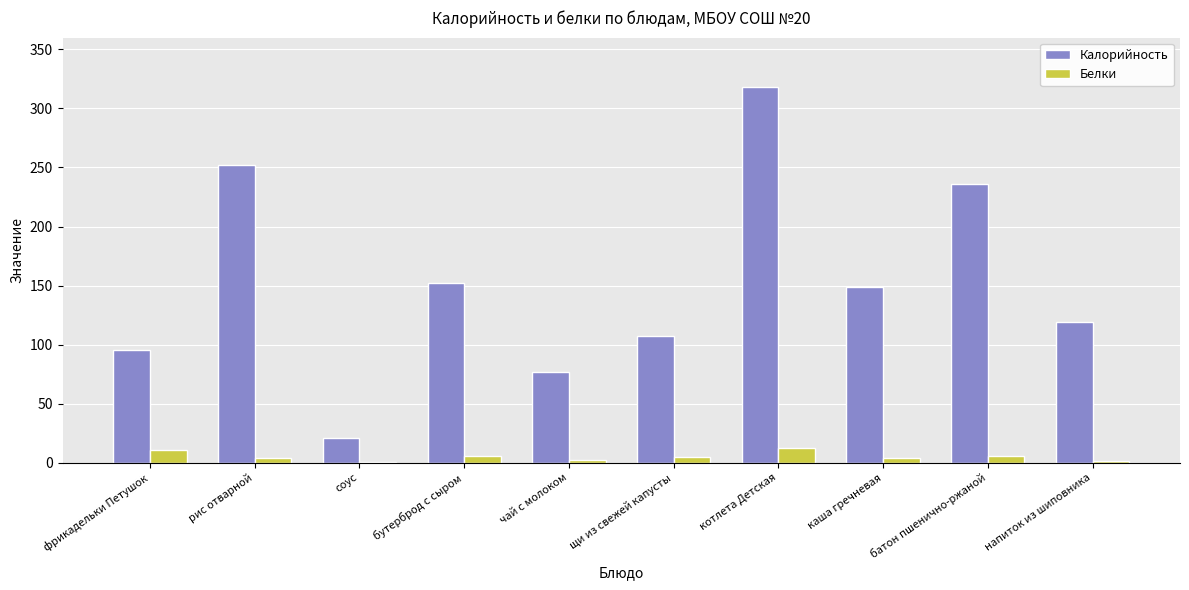

True or false: Калорийность has a value of 21.0 at соус.

True